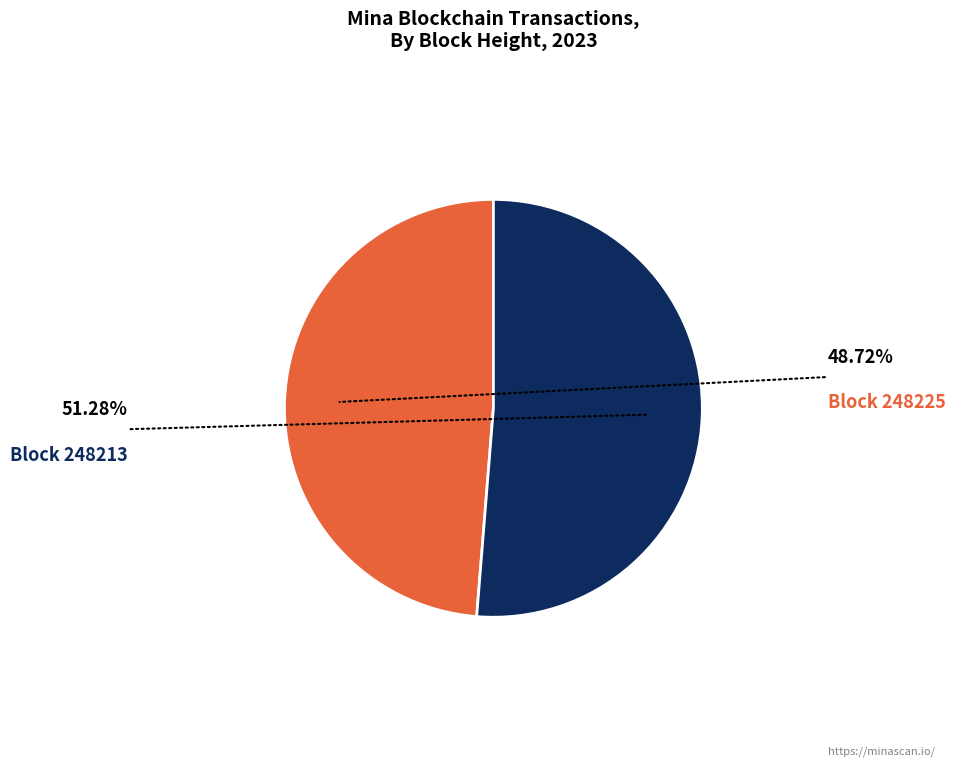

Is there any slice that represents more than half of the pie?

Yes